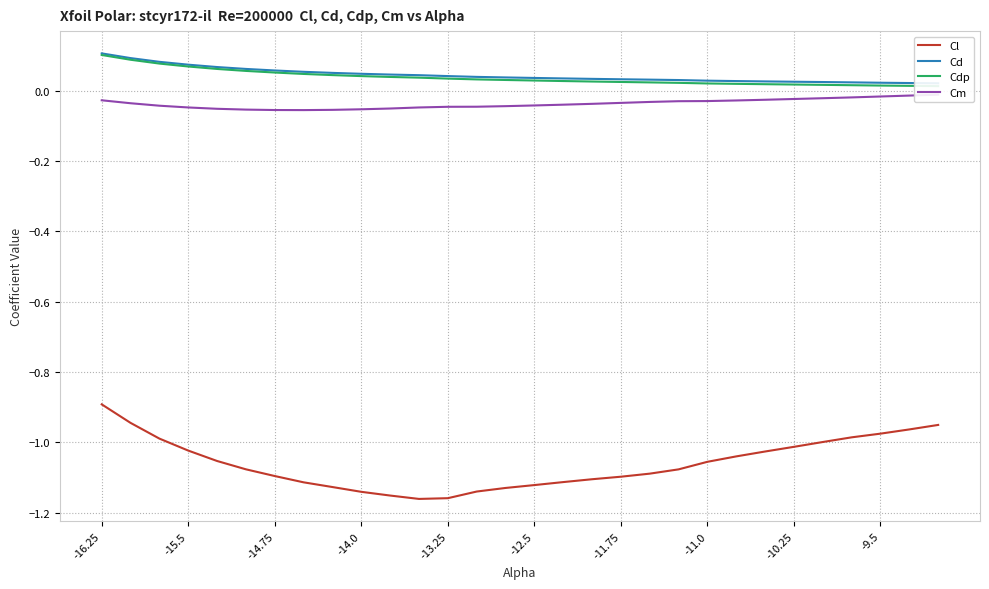

Is this an area chart (filled region under the line)?

No